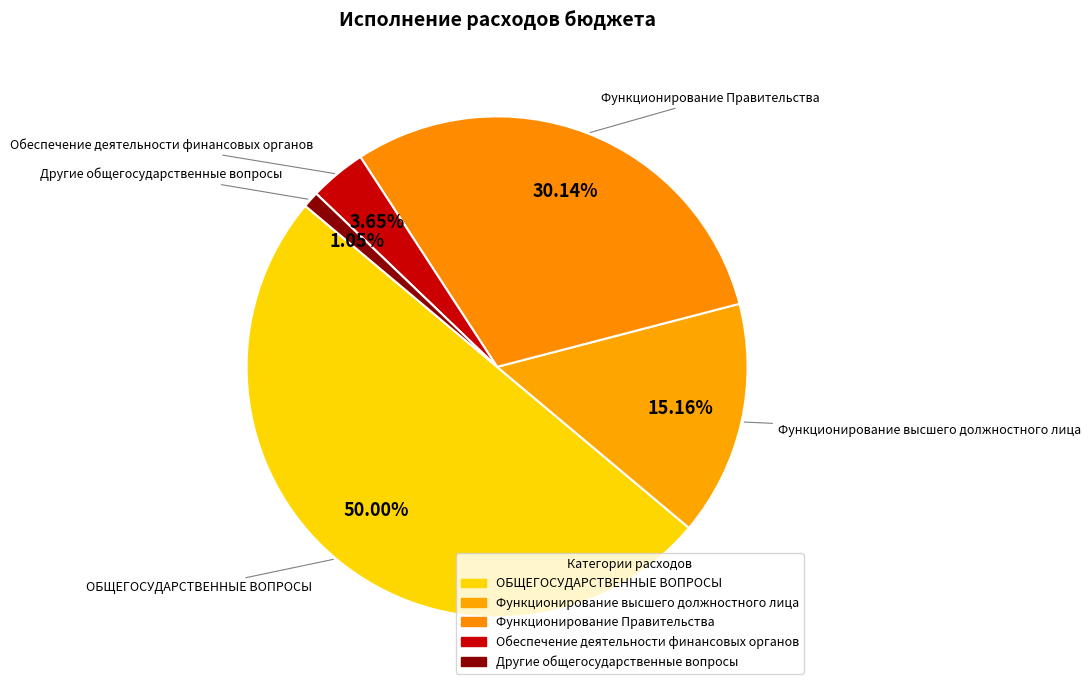

Does Функционирование Правительства represent more than half of the total?

No